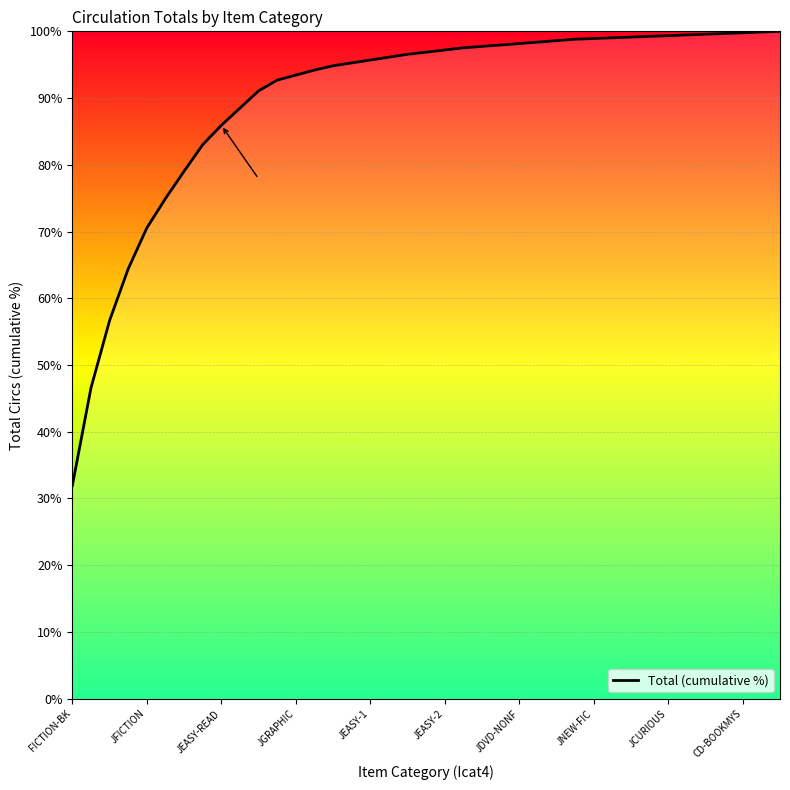

What is the minimum value shown in the chart?

31.9